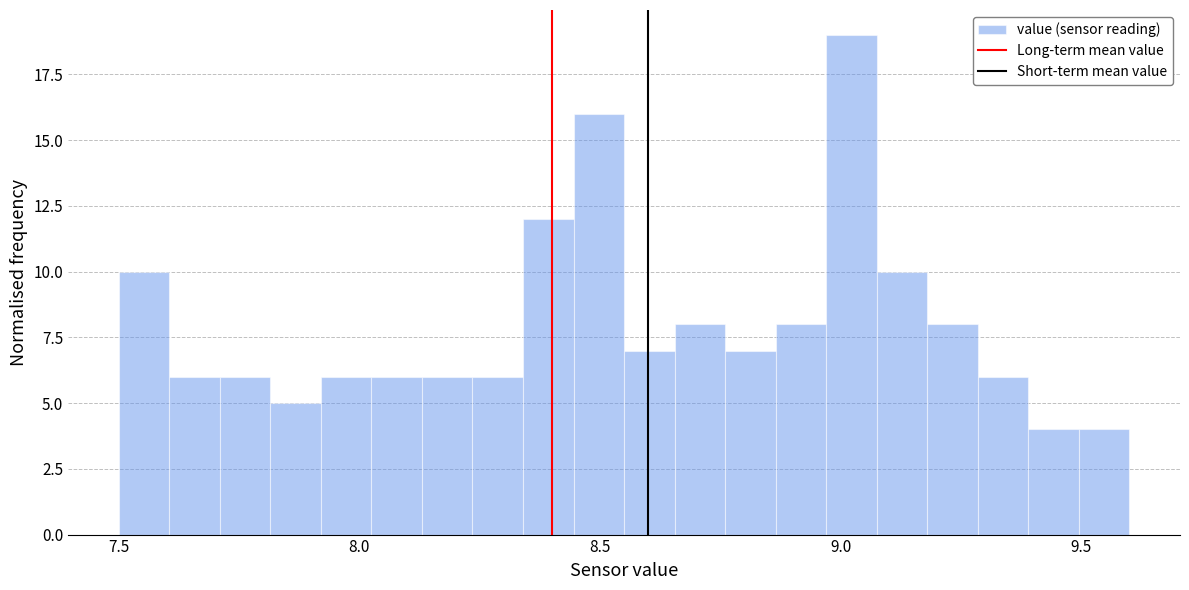

Around what value on the x-axis is the tallest bar? Give the approximate position of its centre, as read against the axis.

9.00